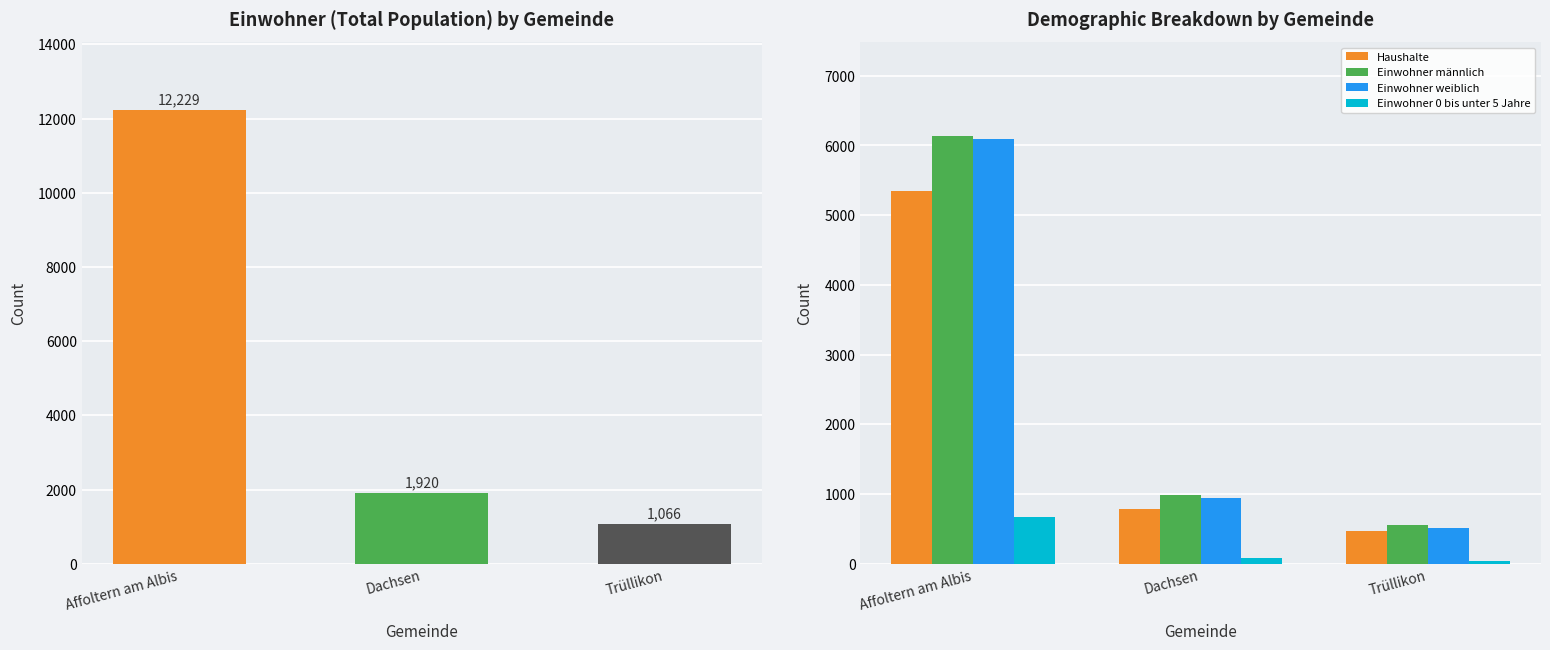

What is the sum of the Einwohner weiblich values at Dachsen and Affoltern am Albis?

7034